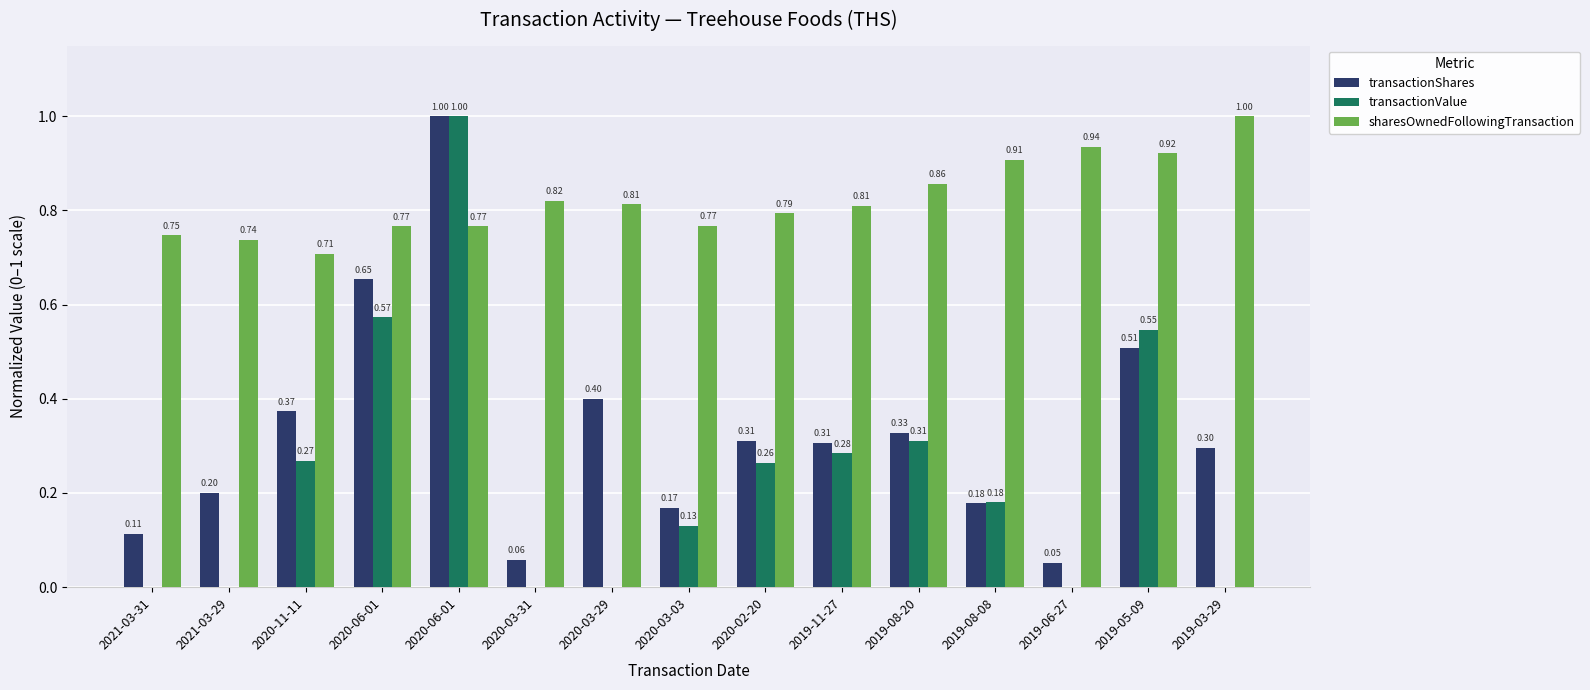

What is the value of the transactionShares bar at the 3rd from the left?

0.4